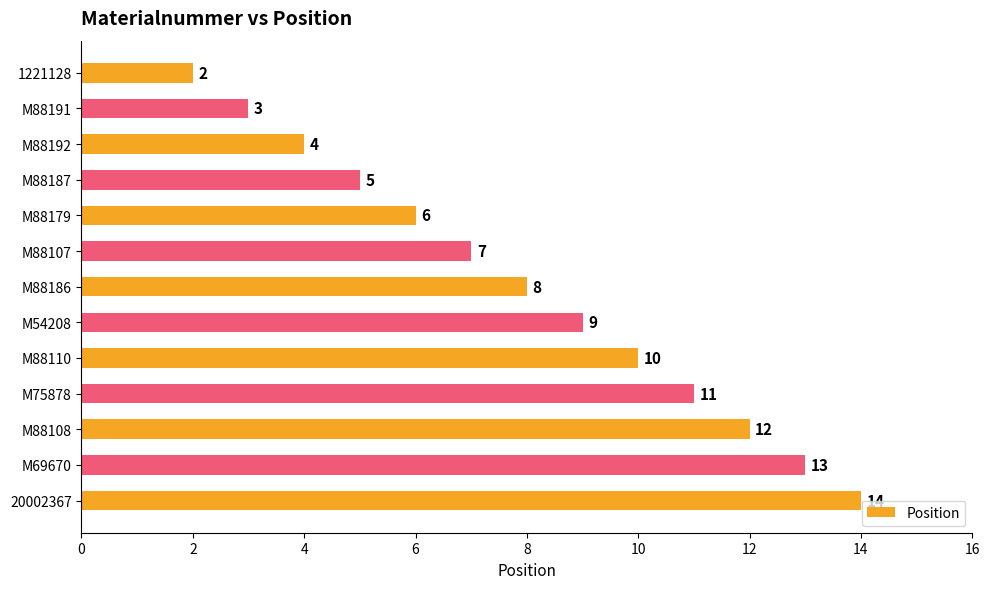

Which label corresponds to the largest value in the chart?

20002367